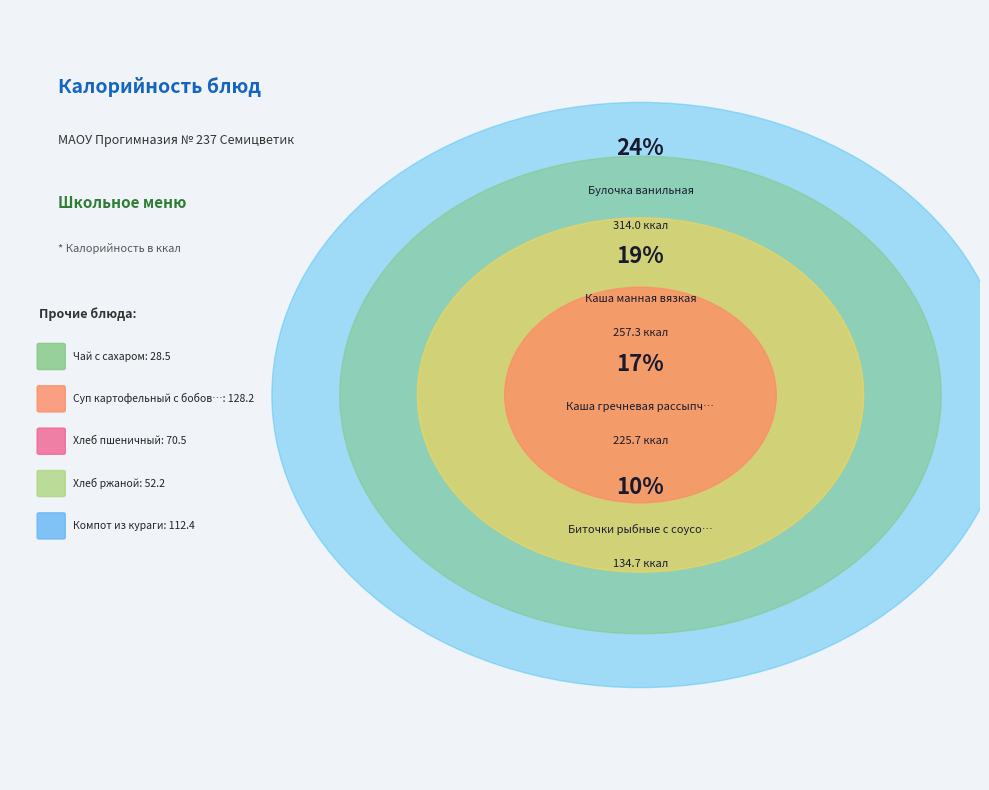

To the nearest percent, what percentage of the pie is Каша манная вязкая?

19%